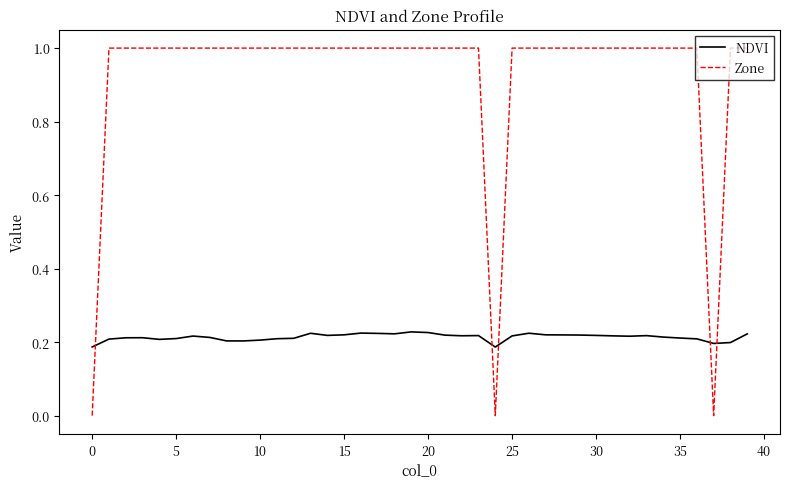

List the series in order of their peak value, highest first.

Zone, NDVI